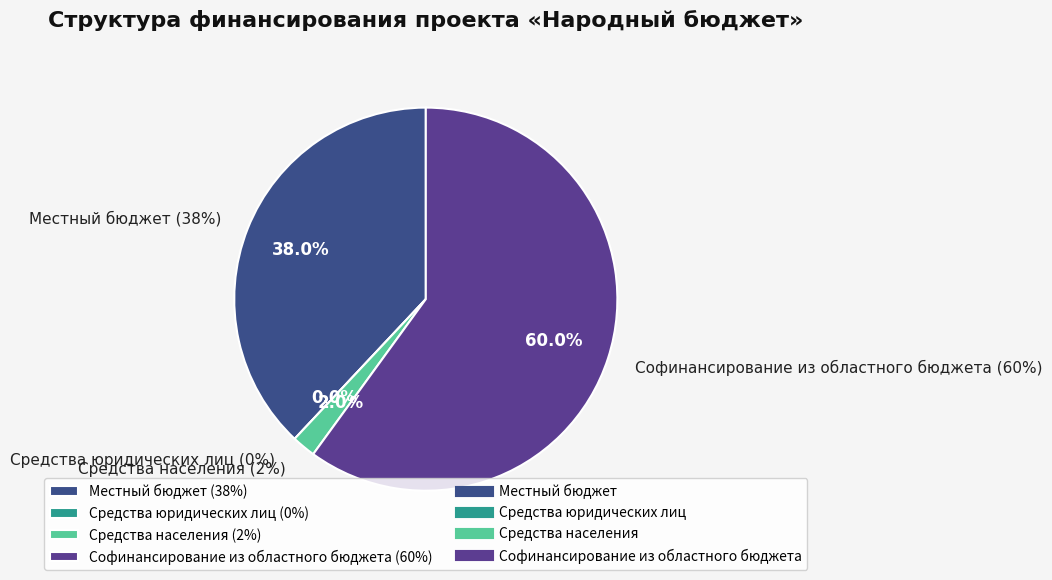

To the nearest percent, what portion does Местный бюджет represent?

38%